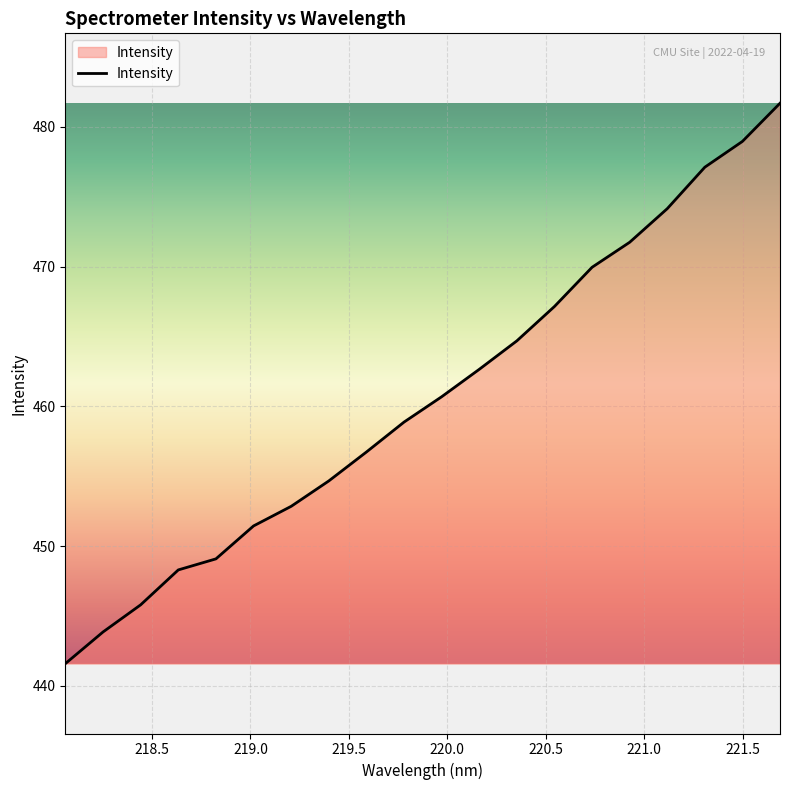

What is the minimum value shown in the chart?

441.6